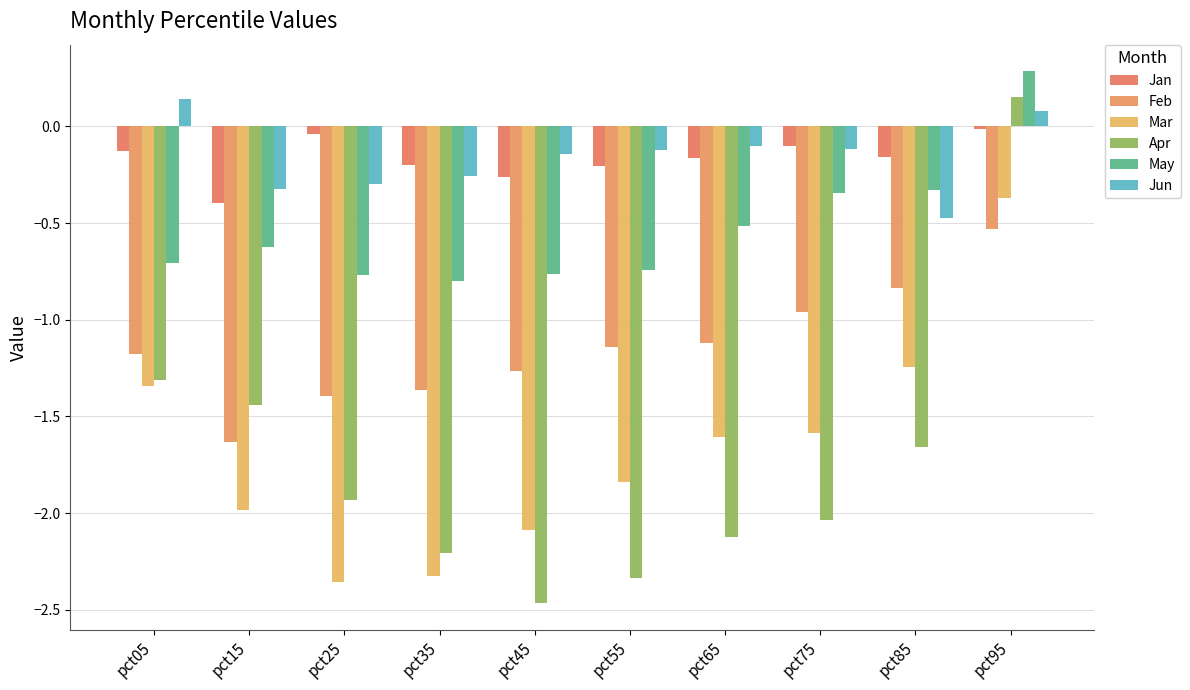

What is the value of the Feb bar at the 1st from the left?

-1.2